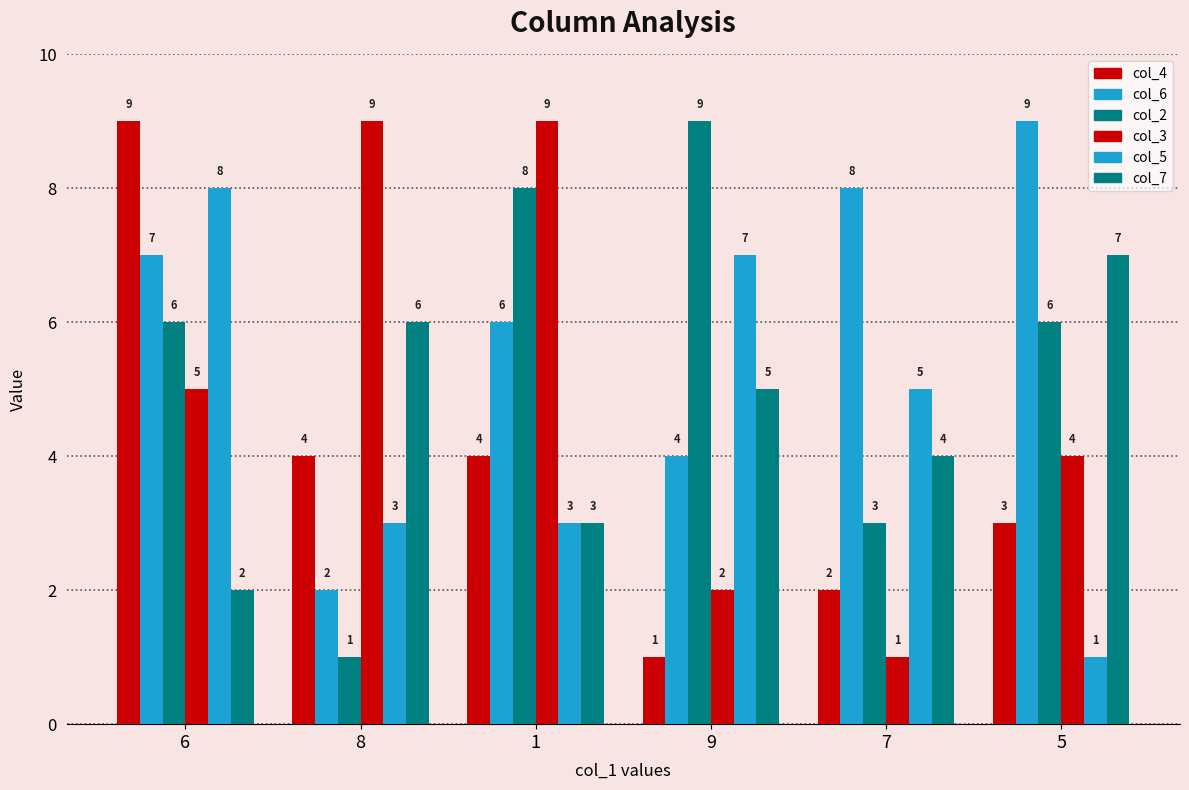

How many bars are there in total?

36